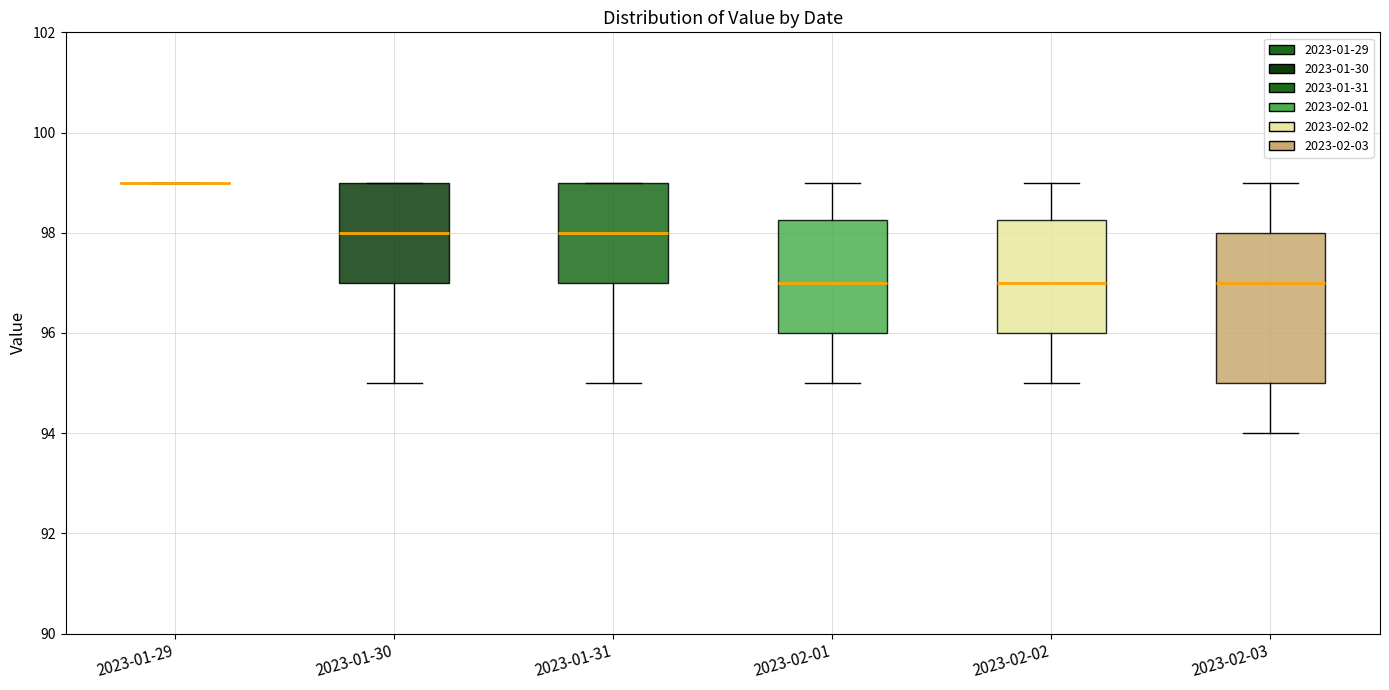

Reading left to right, read every box against the y-axis: the position of its median line, the range the box covers, and the ends of its whiskers. The values are not printed on the chart, so give them approximately, as read against the axis.

2023-01-29: box collapsed to a line at 99.0, whiskers 99.0 to 99.0
2023-01-30: median 98.0, box 97.0 to 99.0, whiskers 95.0 to 99.0
2023-01-31: median 98.0, box 97.0 to 99.0, whiskers 95.0 to 99.0
2023-02-01: median 97.0, box 96.0 to 98.2, whiskers 95.0 to 99.0
2023-02-02: median 97.0, box 96.0 to 98.2, whiskers 95.0 to 99.0
2023-02-03: median 97.0, box 95.0 to 98.0, whiskers 94.0 to 99.0